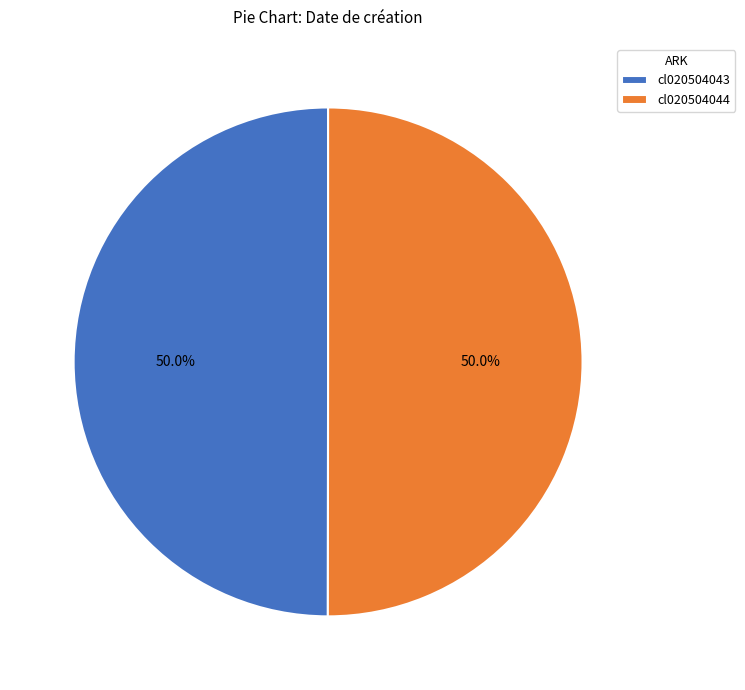

Do cl020504043 and cl020504044 together represent more than half of the pie?

Yes